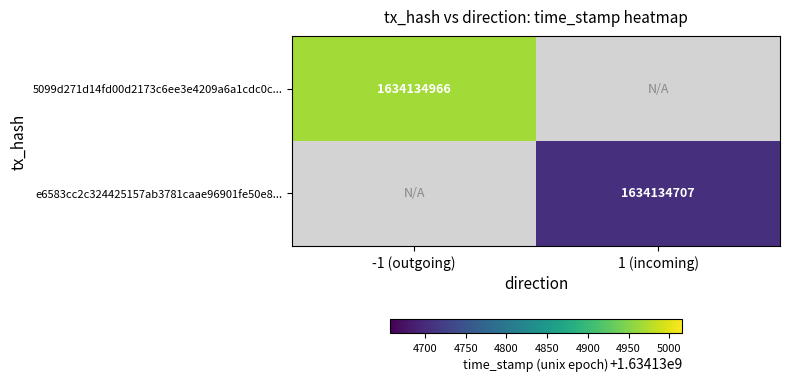

List the series in order of their overall mean, highest first.

5099d271d14fd00d2173c6ee3e4209a6a1cdc0c, e6583cc2c324425157ab3781caae96901fe50e8